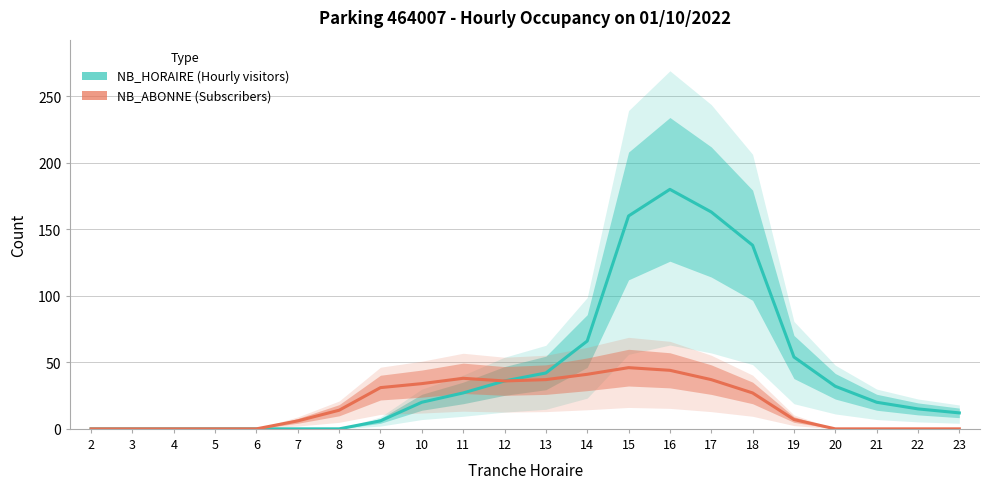

Is this an area chart (filled region under the line)?

No